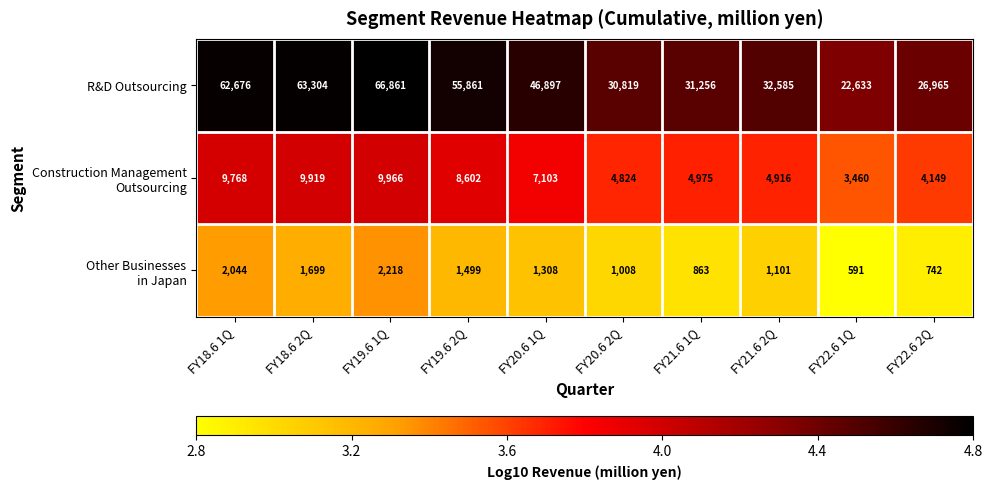

What is the difference between the R&D Outsourcing values at FY18.6 1Q and FY21.6 1Q?

31420